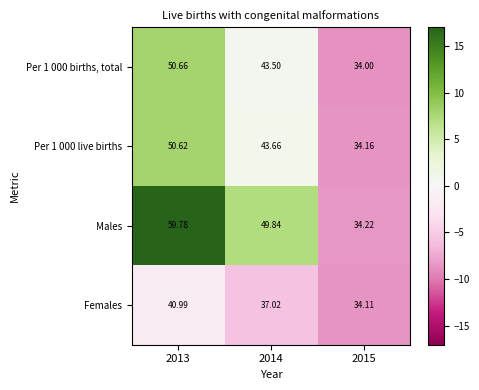

At which category is the sum across all series the highest?

2013